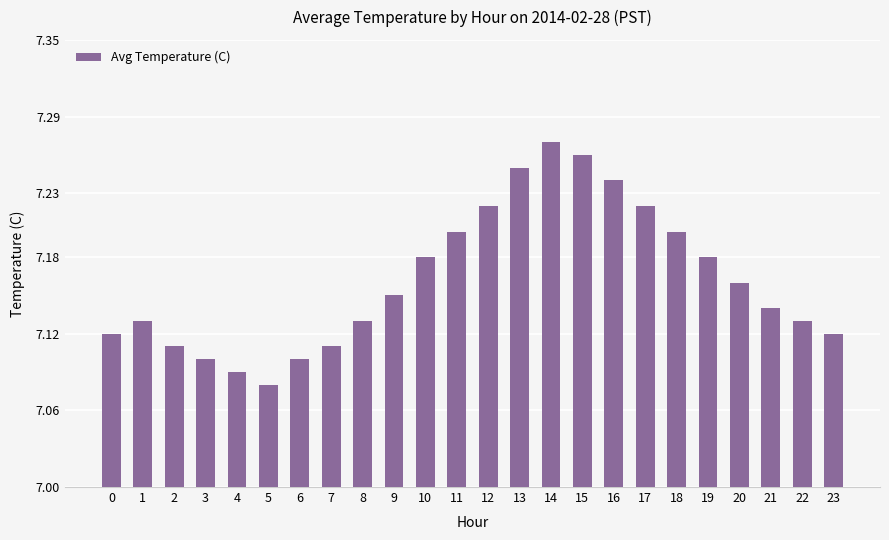

Count the values in the range 7 to 8.

24